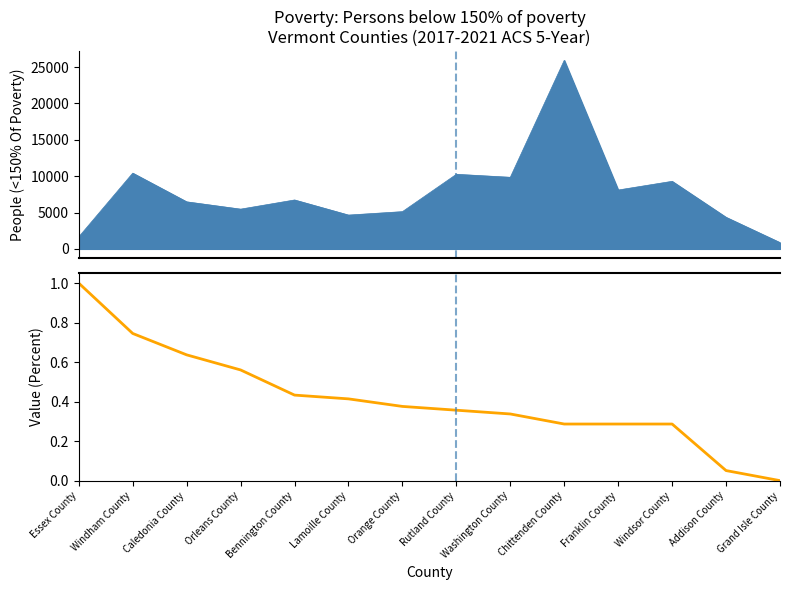

What is the average value?

0.4